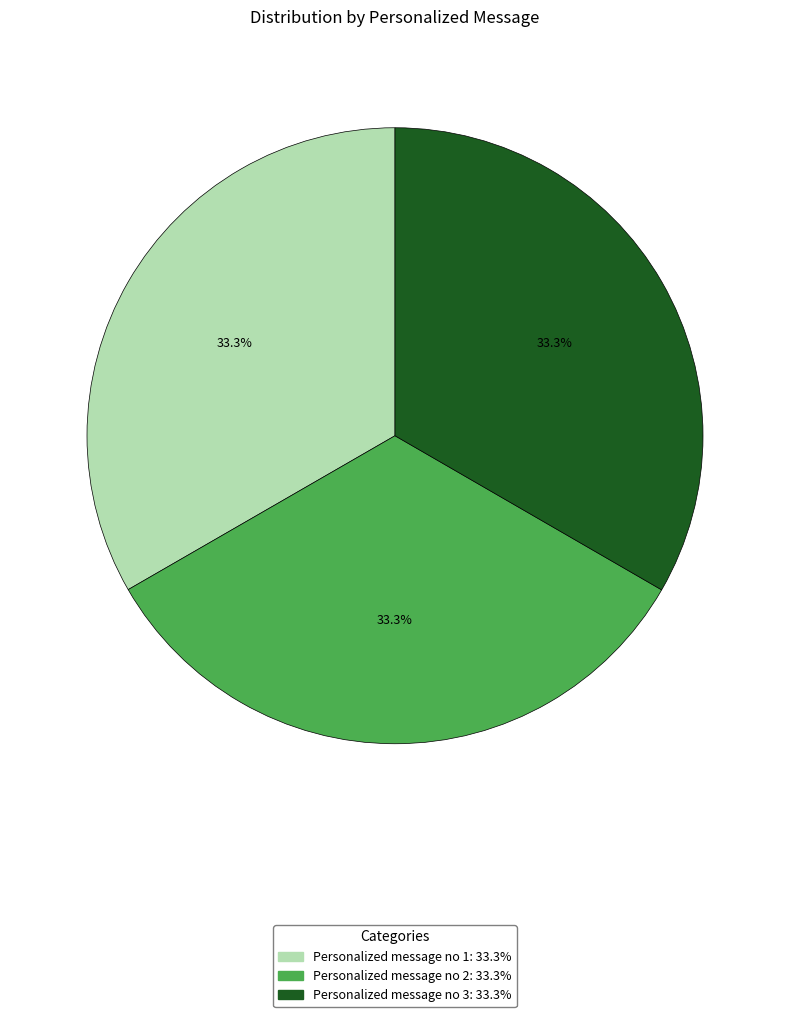

Approximately how many times larger is the value at Personalized message no 3 compared to Personalized message no 2?

1.0